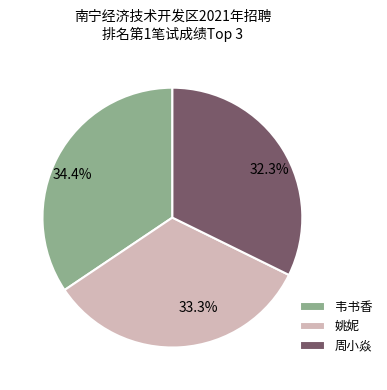

Which slice is the largest?

韦书香